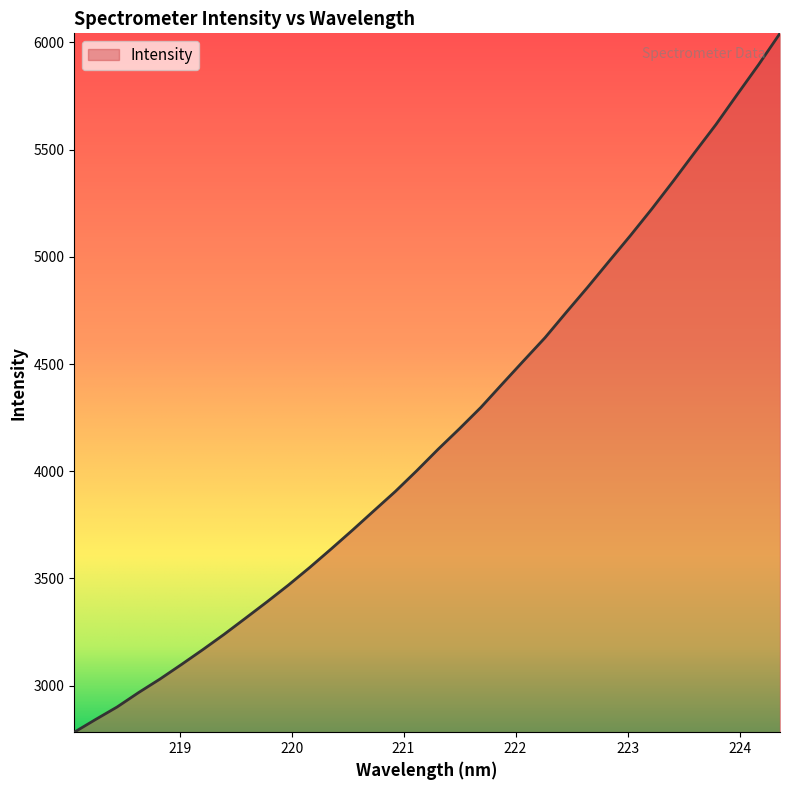

What is the smallest value displayed?

2782.8